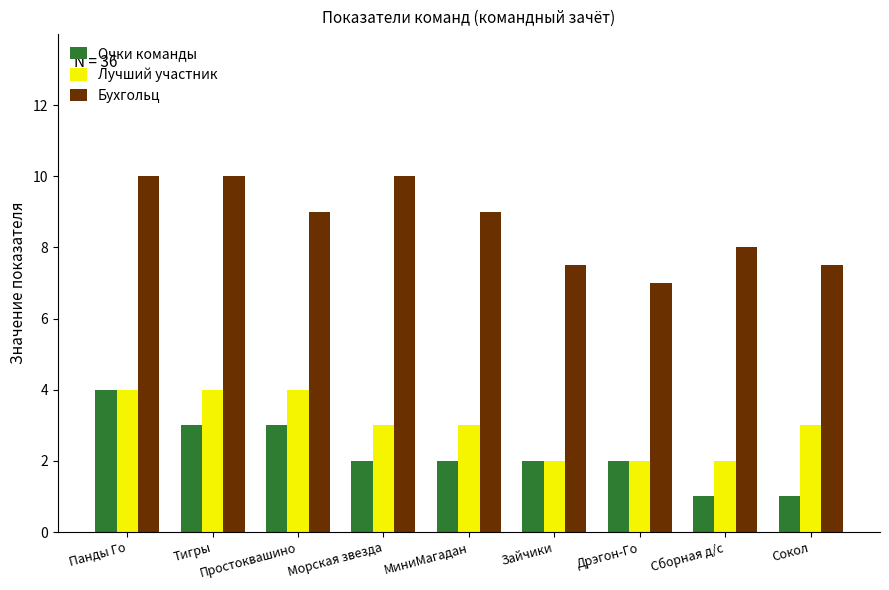

Is it true that Лучший участник equals 3.4 at Сборная д/с?

False